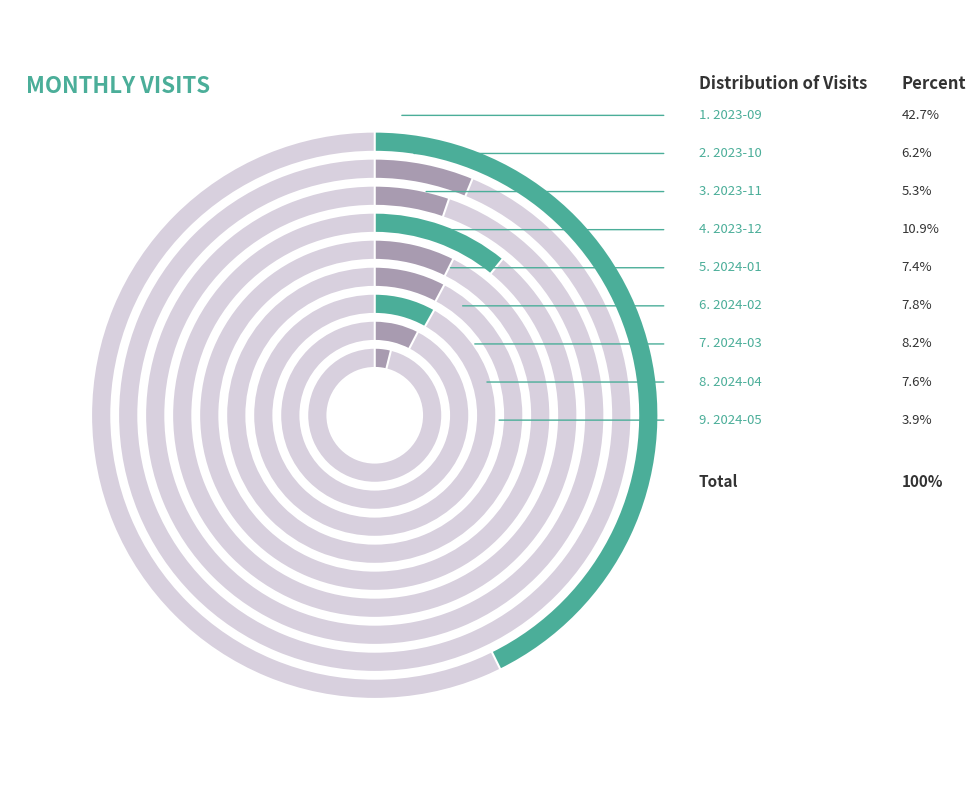

To the nearest percent, what is the combined percentage of 2023-12 and 2024-04?

19%